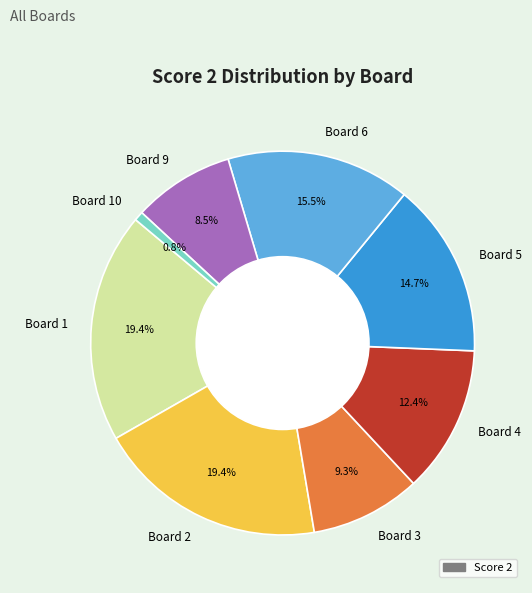

Which slice is the smallest?

Board 10